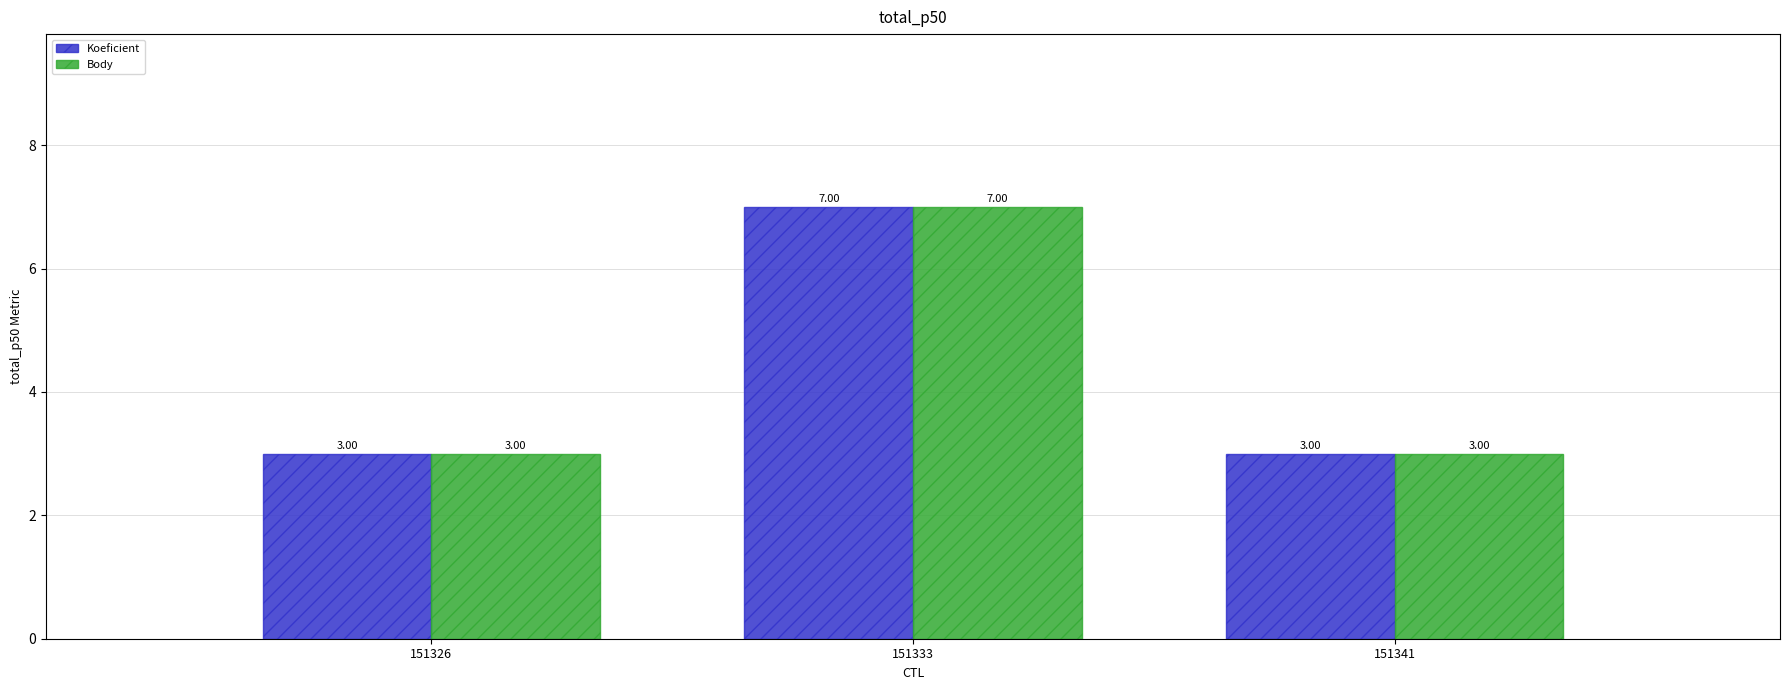

Count the number of categories in the chart.

3